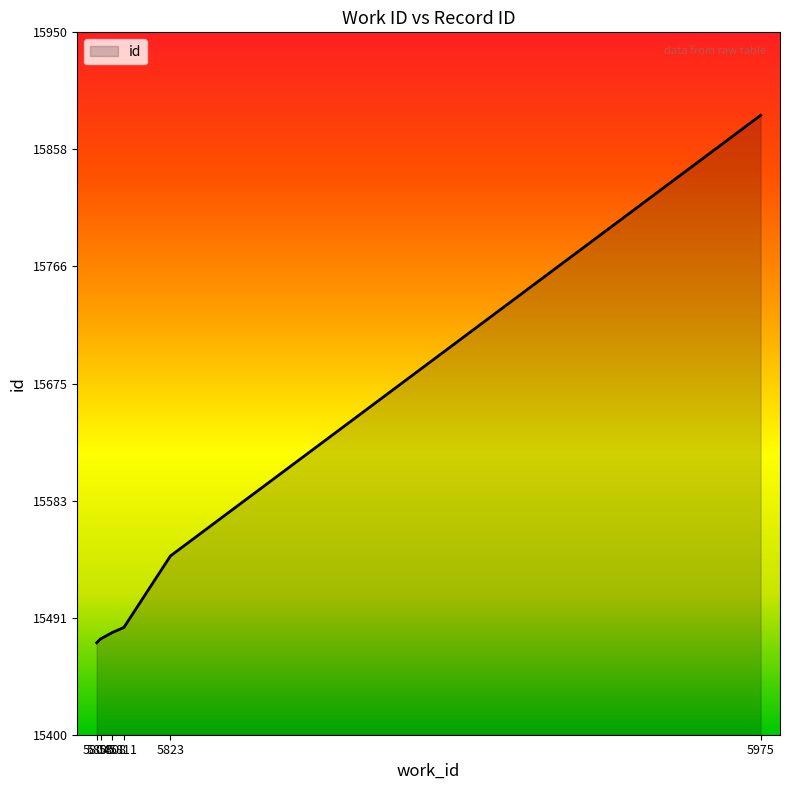

Between 5975 and 5823, which is larger?

5975